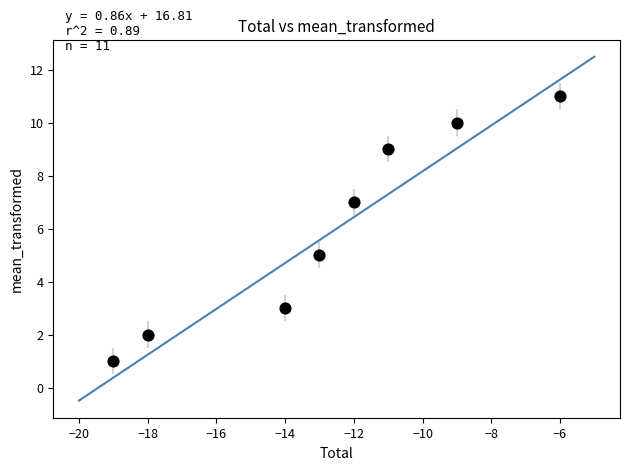

What is the range of X values (max minus min)?

13